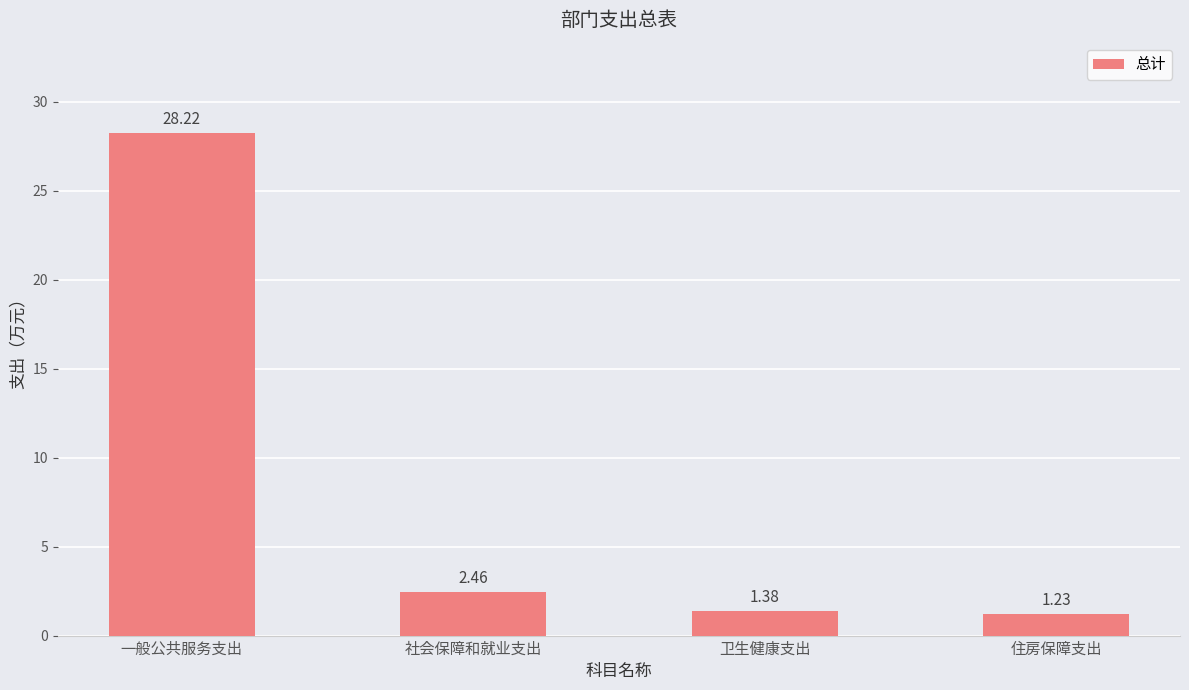

What is the label of the 3rd bar from the right?

社会保障和就业支出